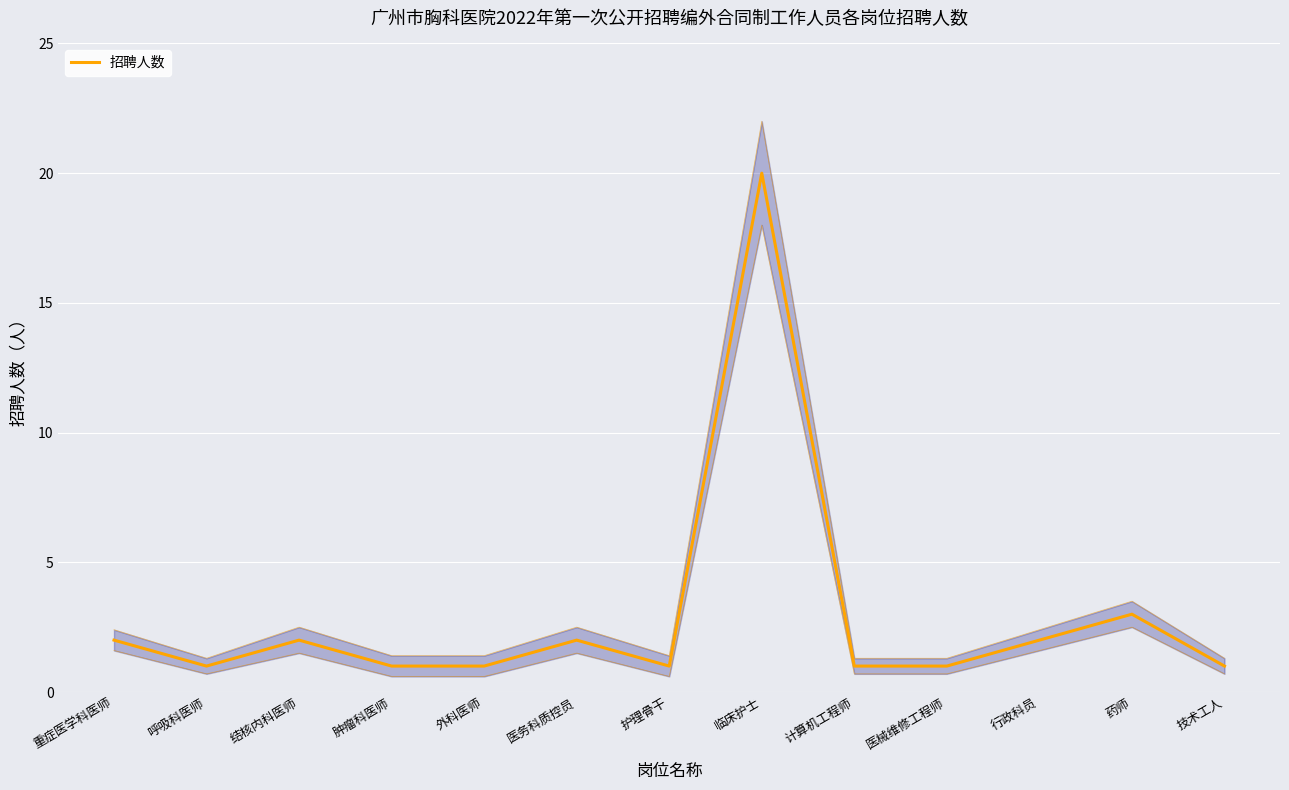

Is it true that the value at 行政科员 is 2?

True